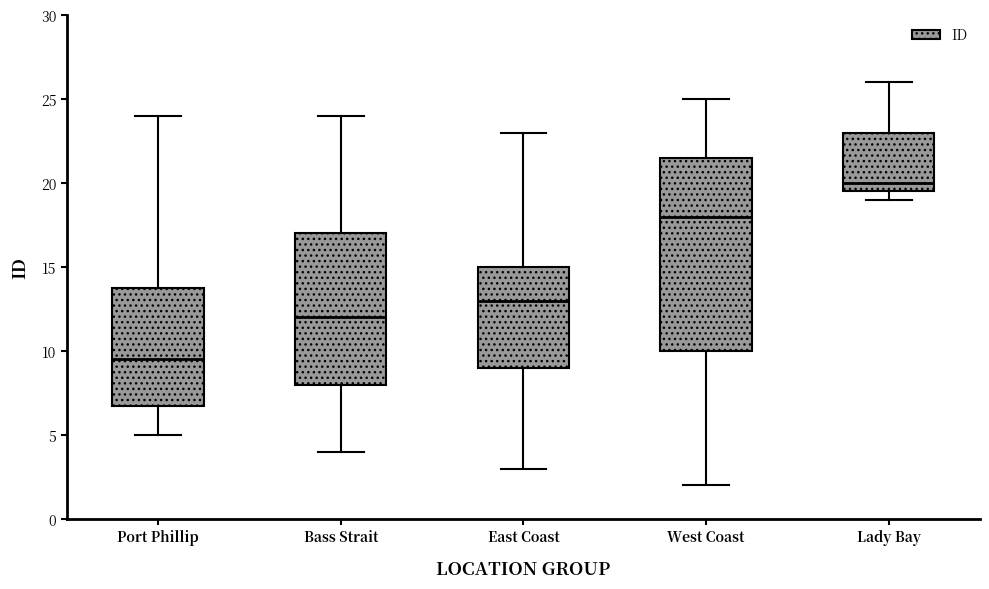

Which box is the tallest, from its lower edge to its upper edge?

West Coast